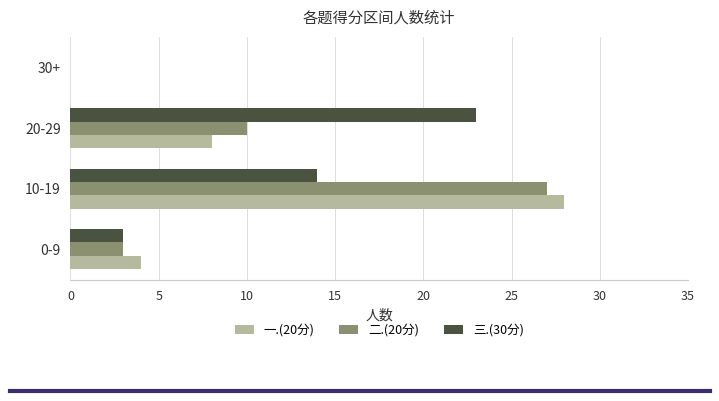

How many distinct data groups are displayed?

3